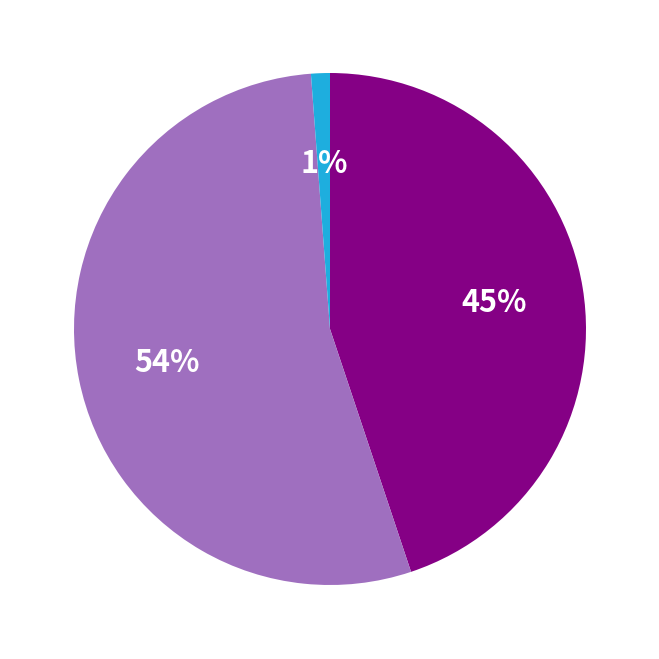

To the nearest percent, what is the difference between the largest and smallest slice percentages?

53%